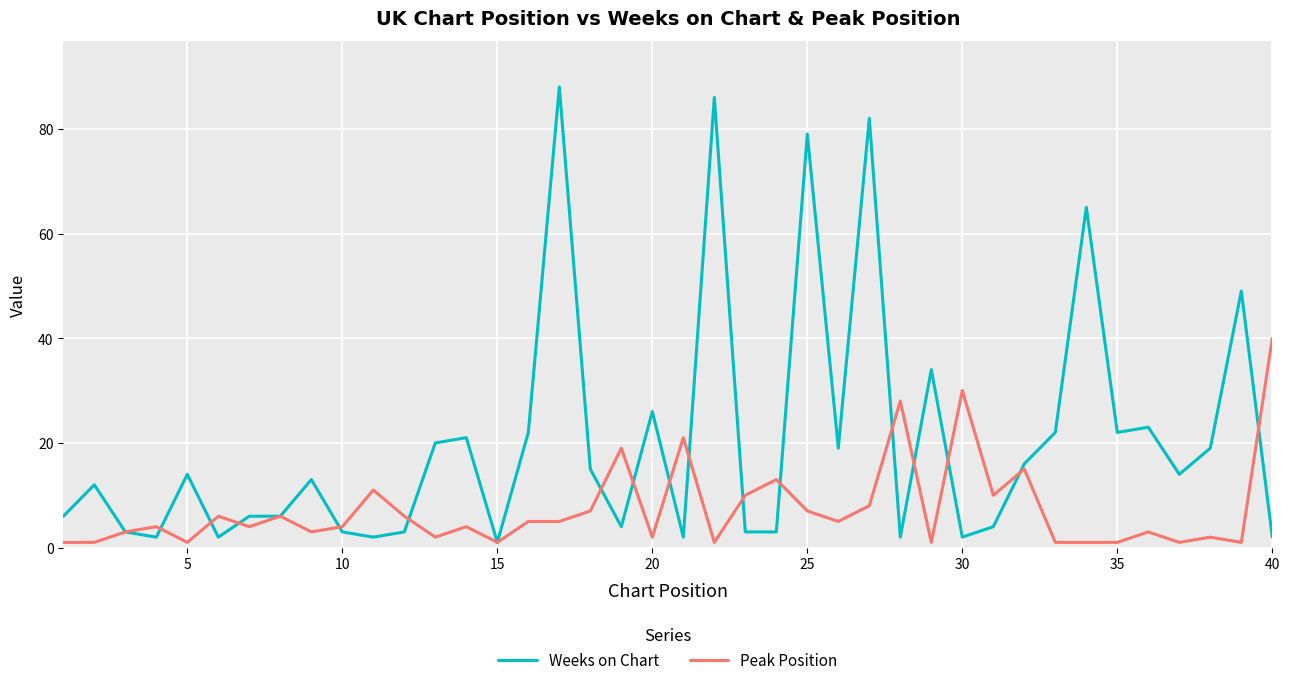

True or false: Peak Position and Weeks on Chart intersect in this chart.

True